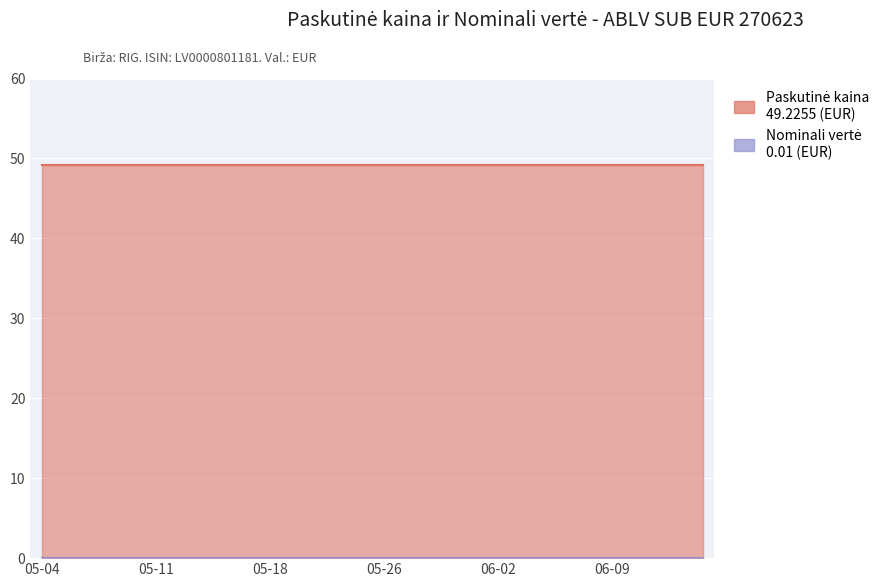

The Nominali vertė series shows 0.0 at 2020-06-09. True or false?

True